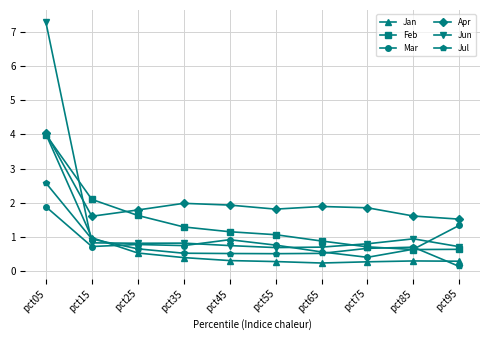

In Mar, how many points are higher than both neighbors (excluding endpoints)?

2